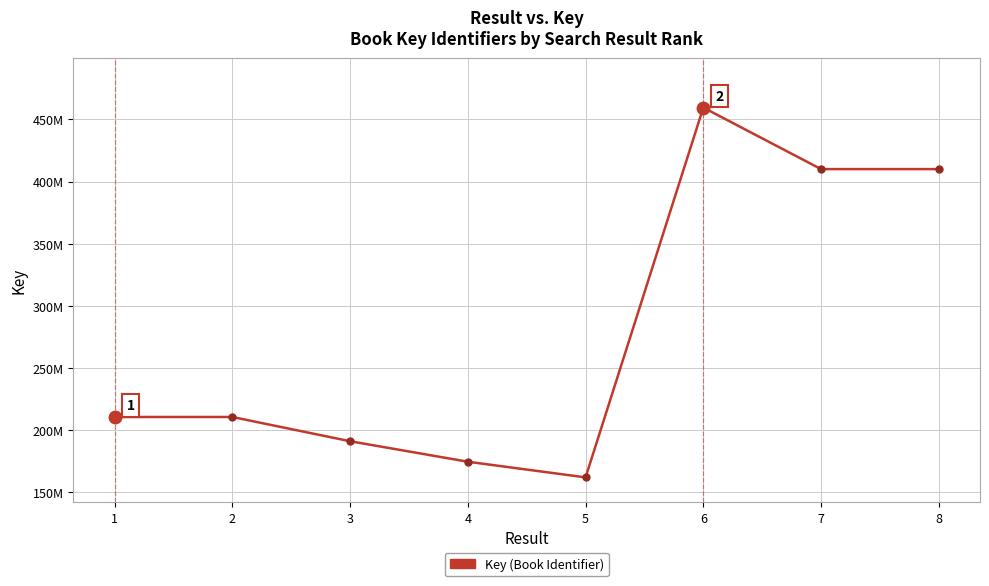

Which has a higher value, 4 or 6?

6